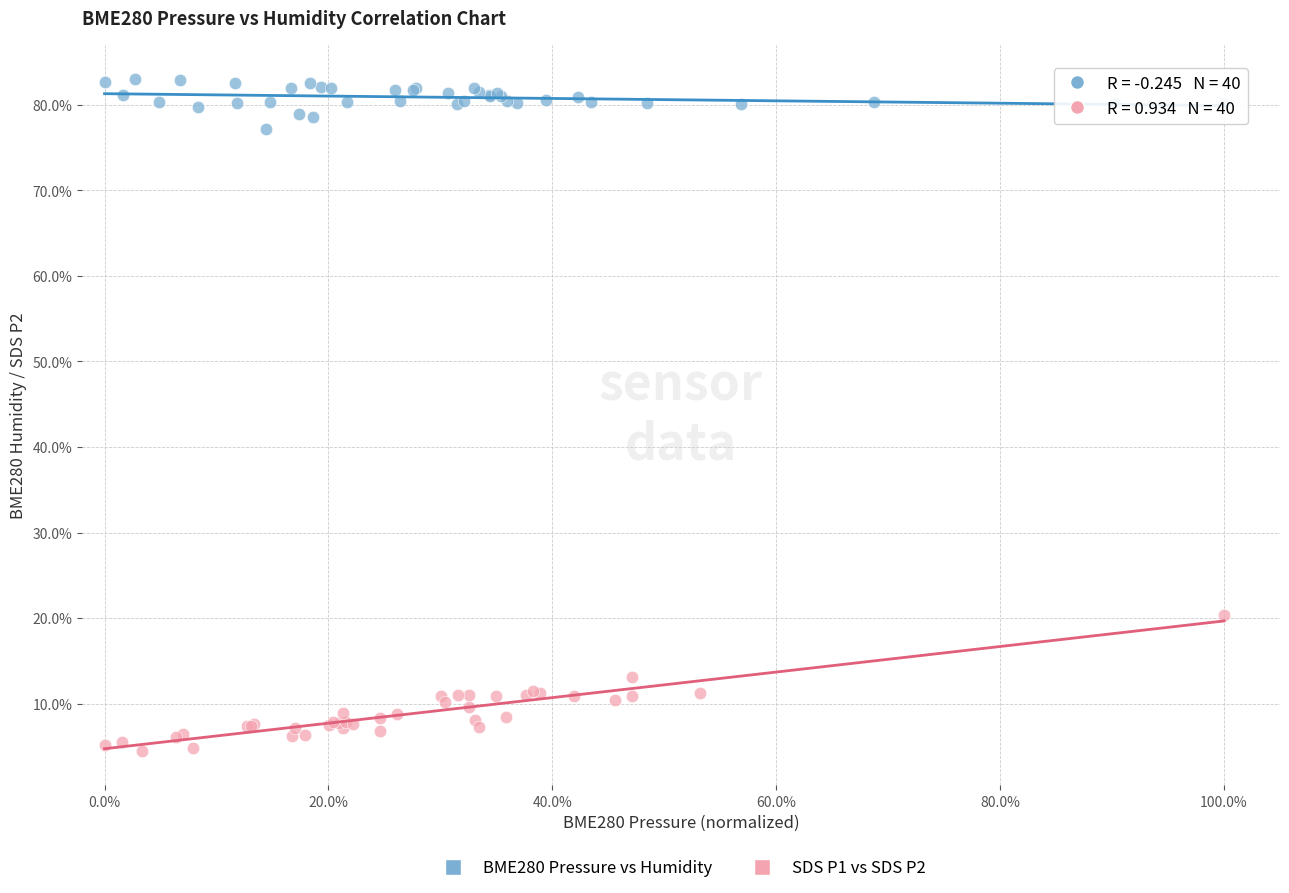

Which series reaches the maximum Y coordinate?

BME280 Pressure vs Humidity